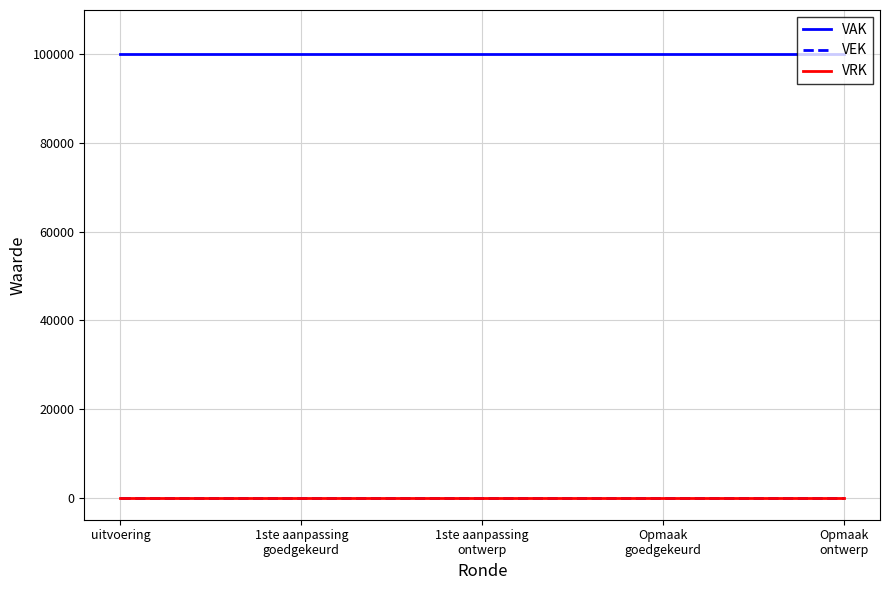

What position from the right is uitvoering?

5